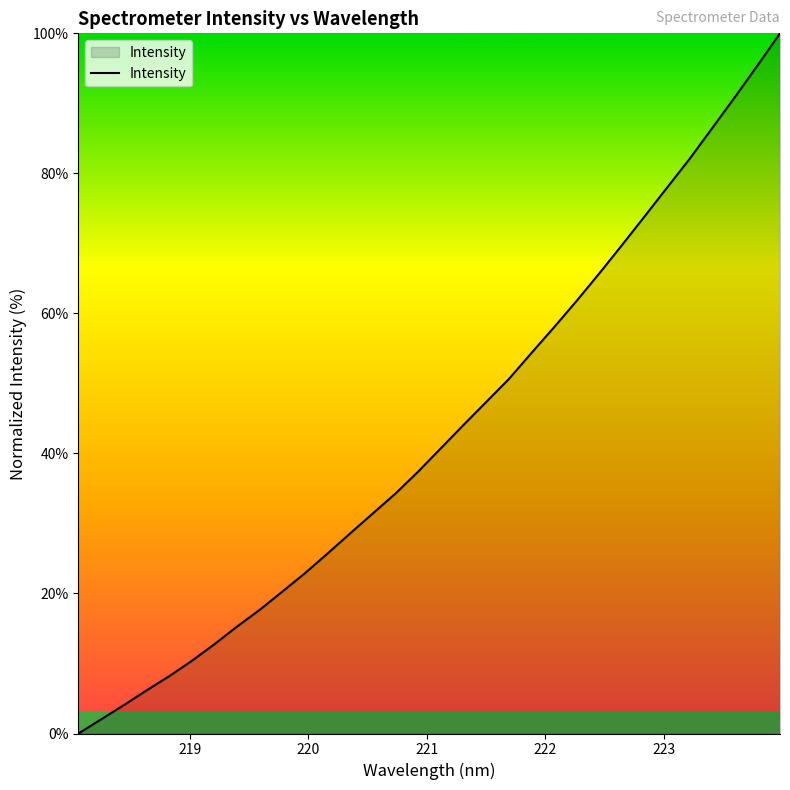

Does the chart display data point markers on the line(s)?

No